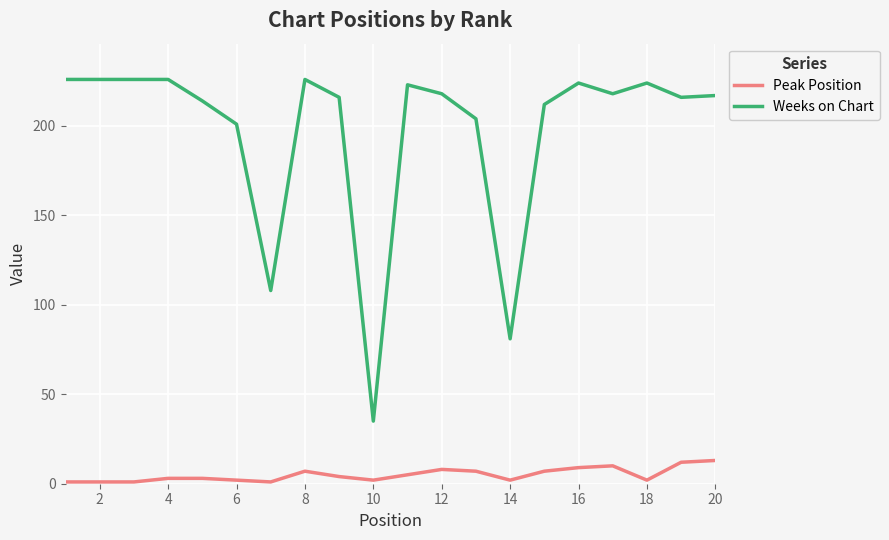

True or false: Peak Position and Weeks on Chart cross at least once.

False